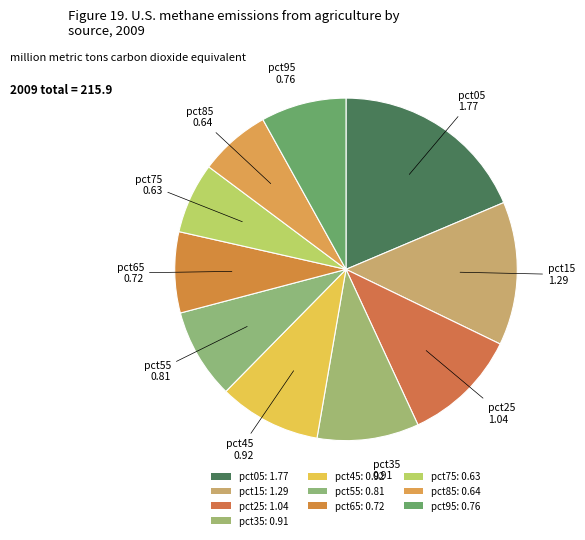

What percentage is NOT represented by pct25?

89.1%